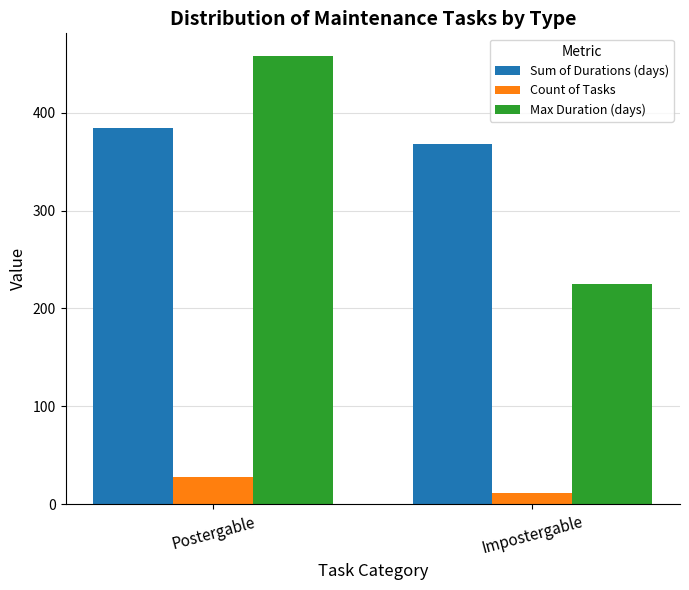

Reading left to right, extract all data points from this chart.

Sum of Durations (days): 384	368
Count of Tasks: 28	12
Max Duration (days): 458	225